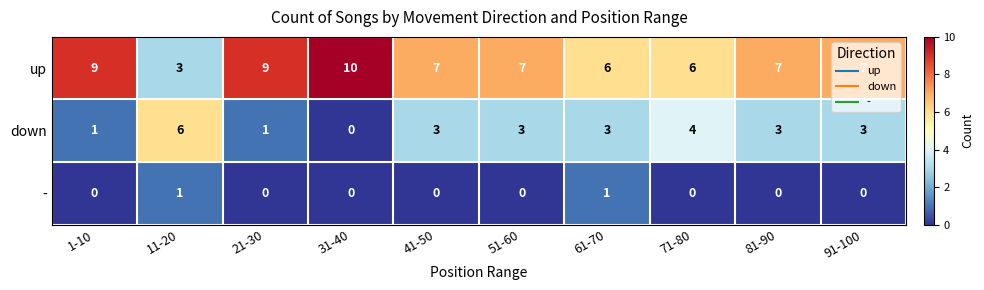

What is the spread (max minus min) of values at 61-70?

5